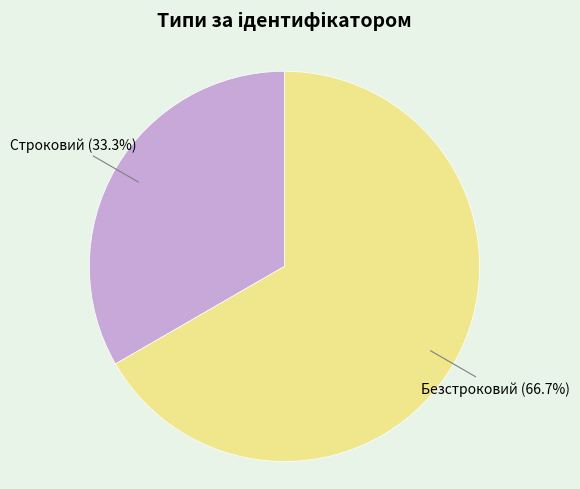

What percentage do Безстроковий and Строковий together represent?

100.0%